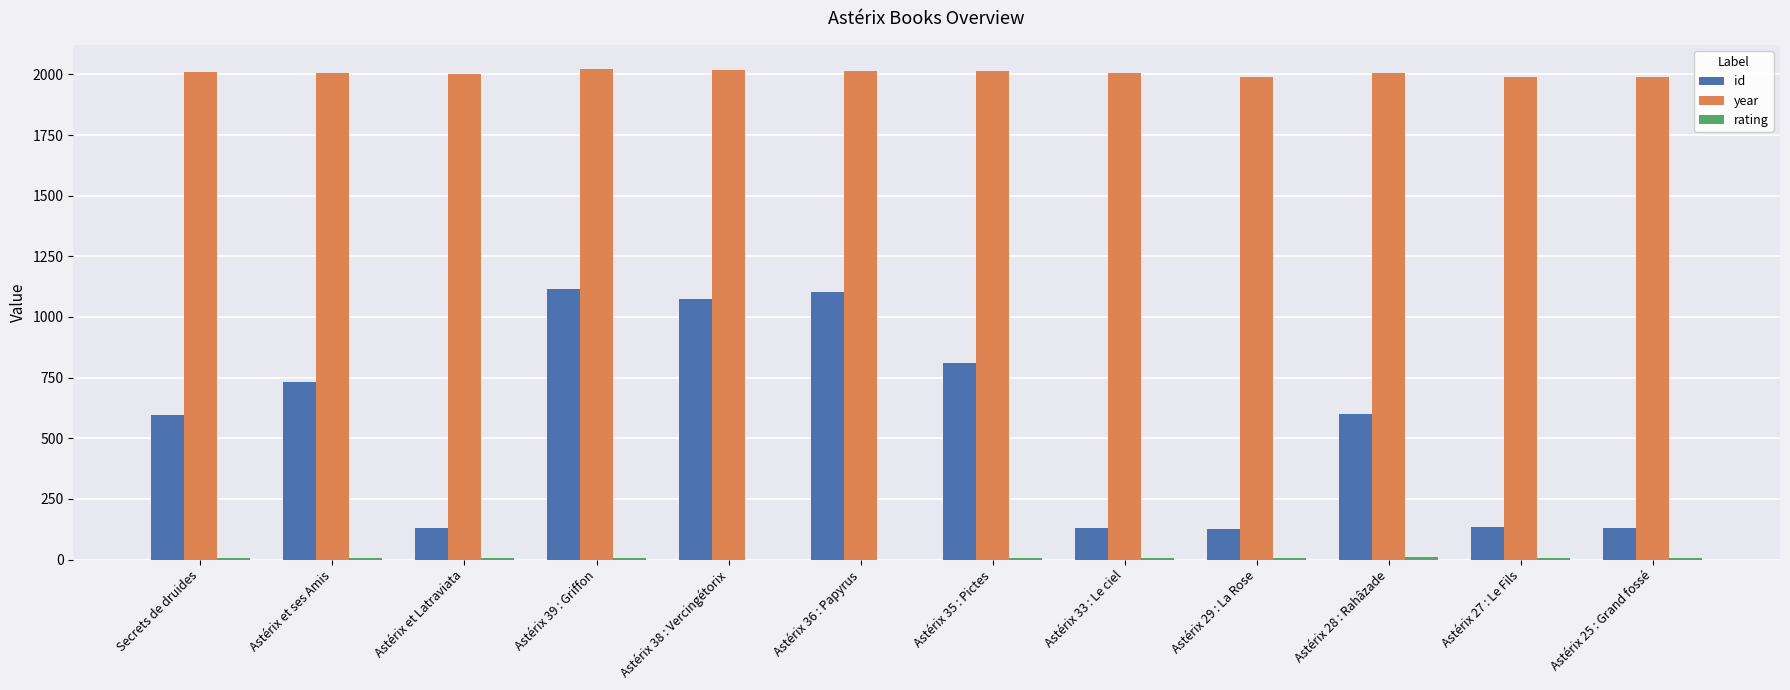

Which series changed the most between Astérix et ses Amis and Astérix 38 : Vercingétorix?

id